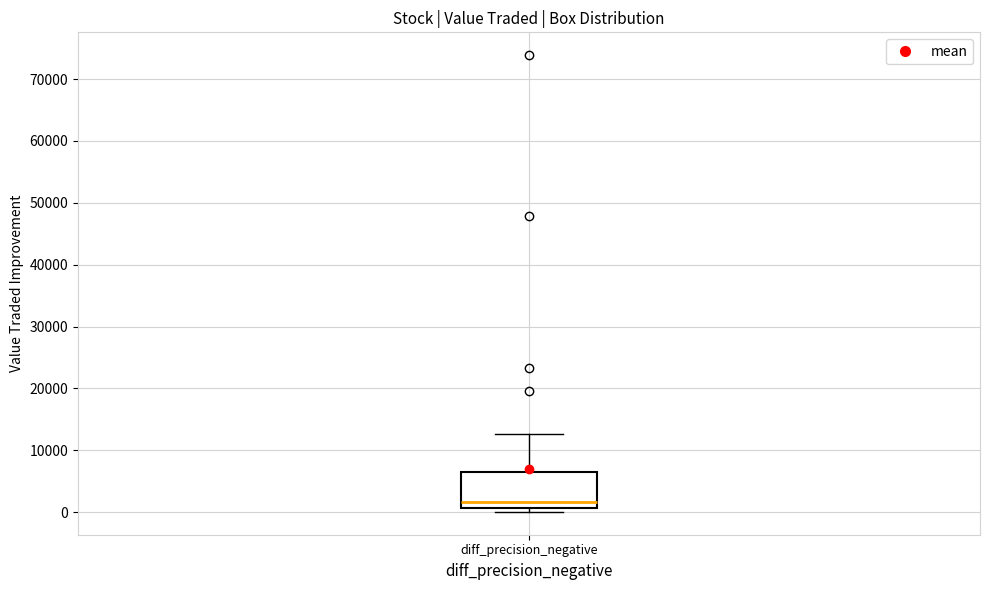

Read this box plot against the y-axis: the position of the median line, the range covered by the box, and the ends of both whiskers. The values are not printed on the chart, so give them approximately, as read against the axis.

median 2000, box 1000 to 7000, whiskers 0 to 13000